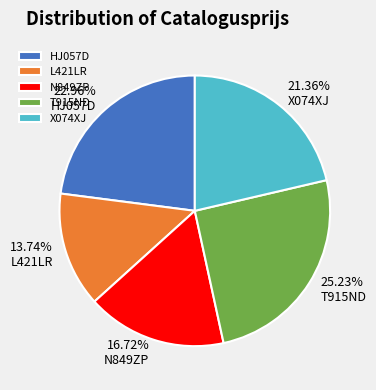

Which category has the smallest portion of the pie?

L421LR